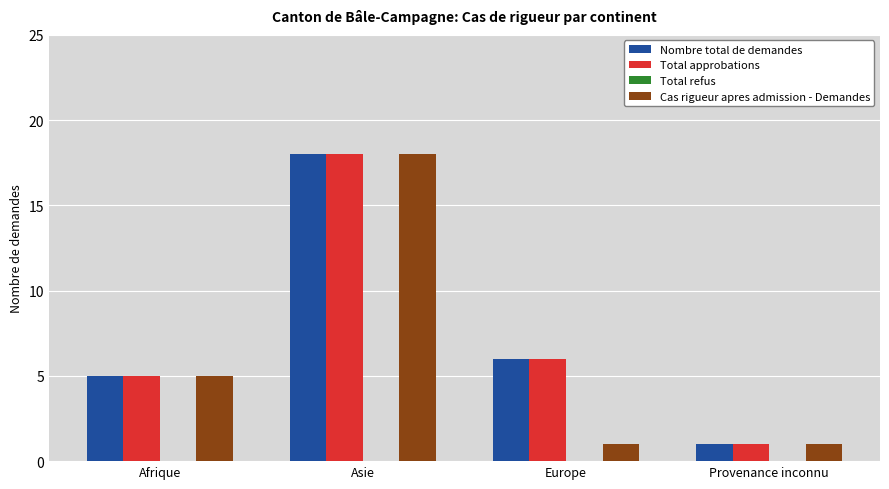

What is the value of the Total approbations bar at the 4th from the left?

1